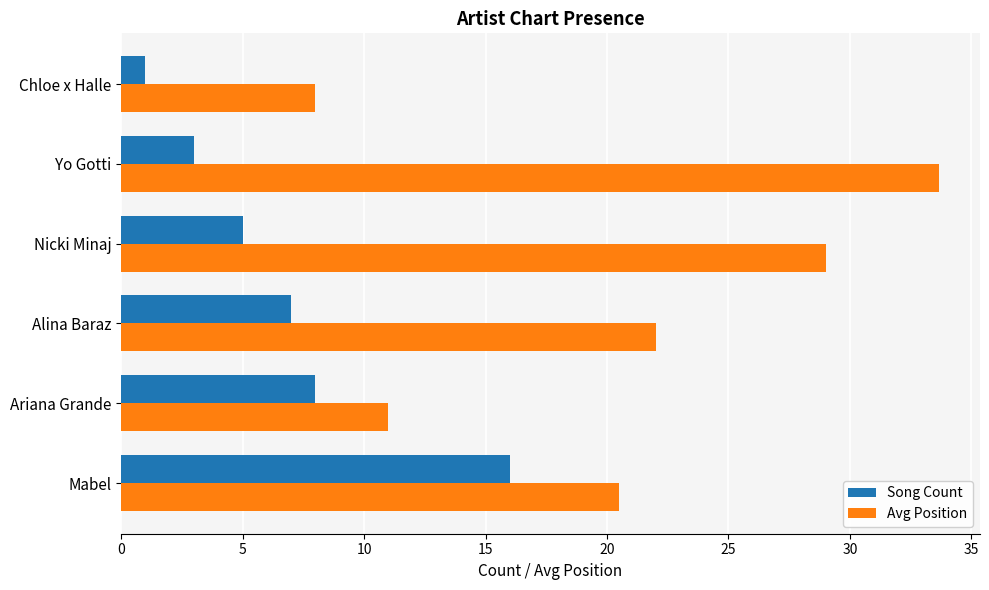

Read the Avg Position value at Yo Gotti.

33.7